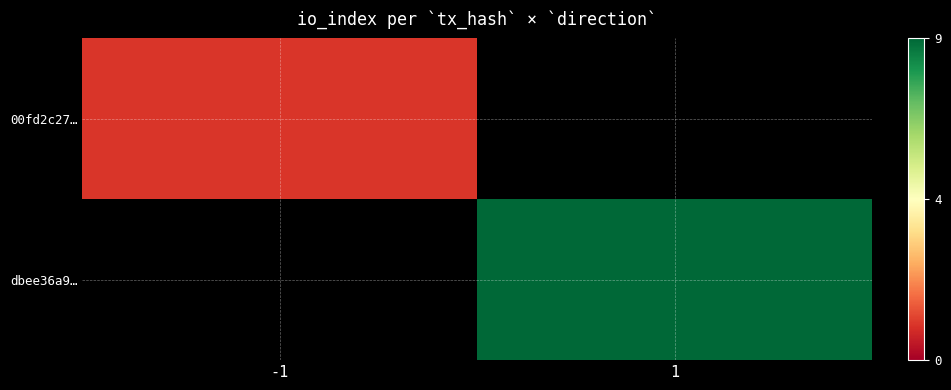

At how many categories does at least one series exceed 2?

1